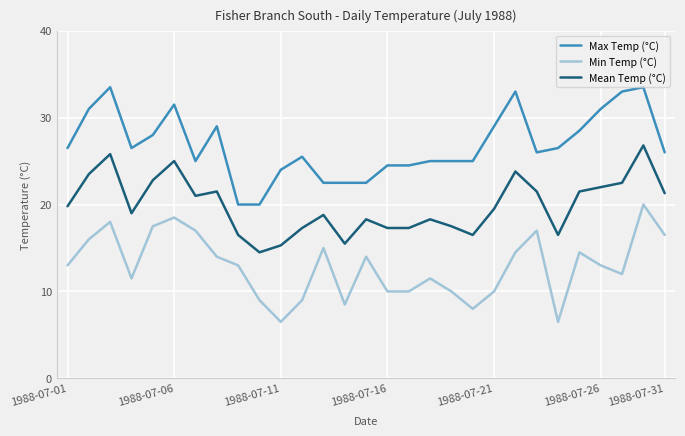

What is the difference between the maximum and minimum values in the Min Temp (°C) series?

13.5